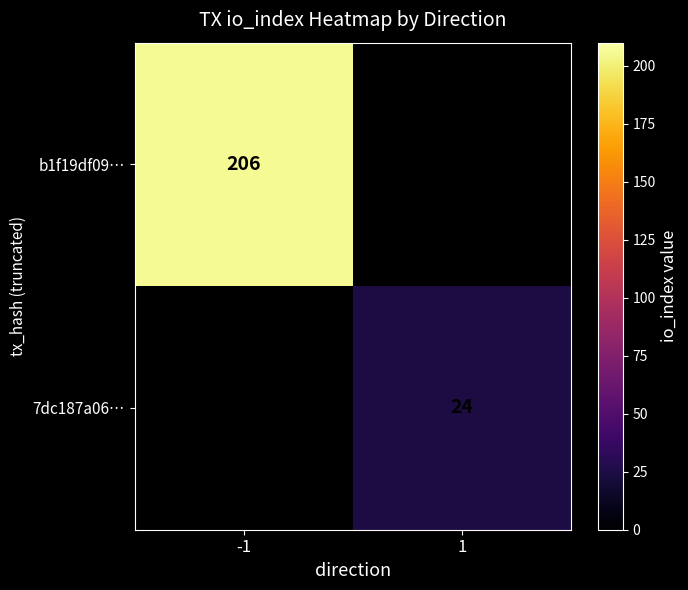

True or false: b1f19df09… has a value of 303 at -1.

False